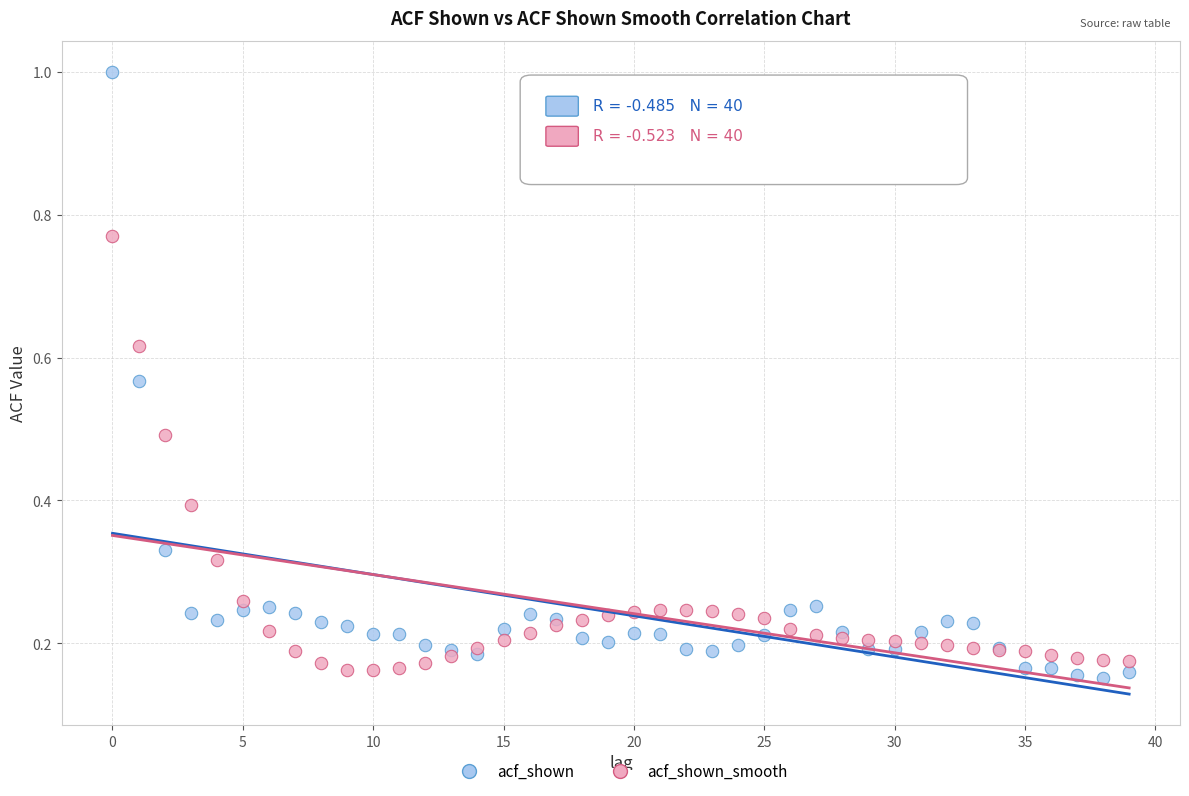

What are all the series names shown in the legend?

acf_shown, acf_shown_smooth